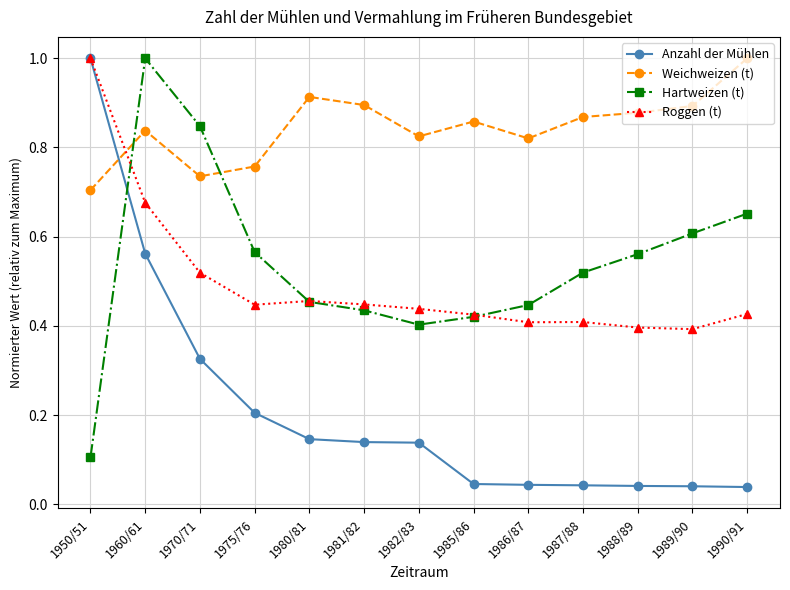

What is the greatest value displayed?

1.0